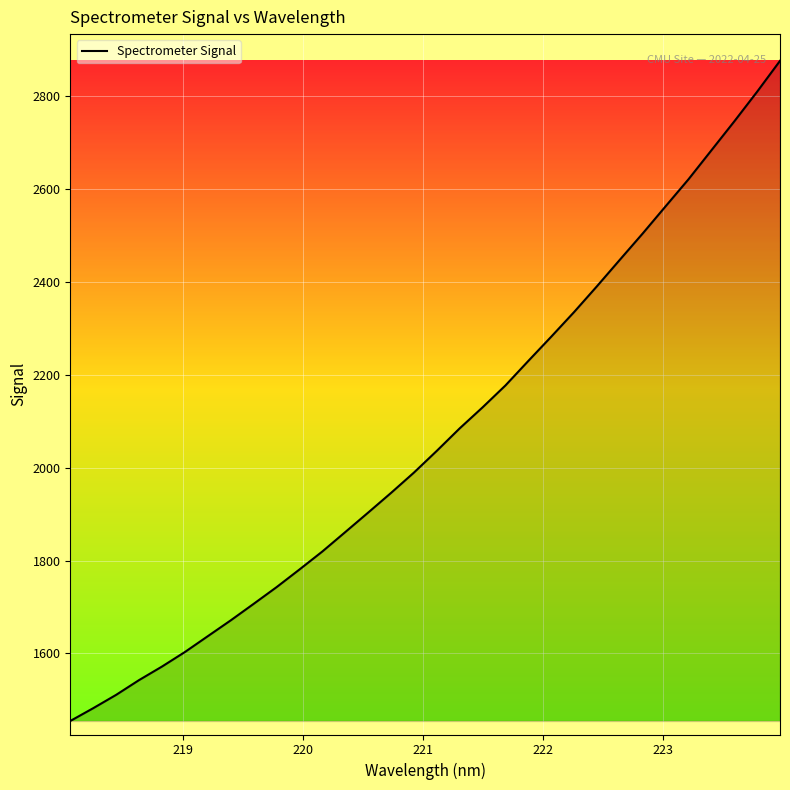

What is the difference between the maximum and minimum values?

1420.6